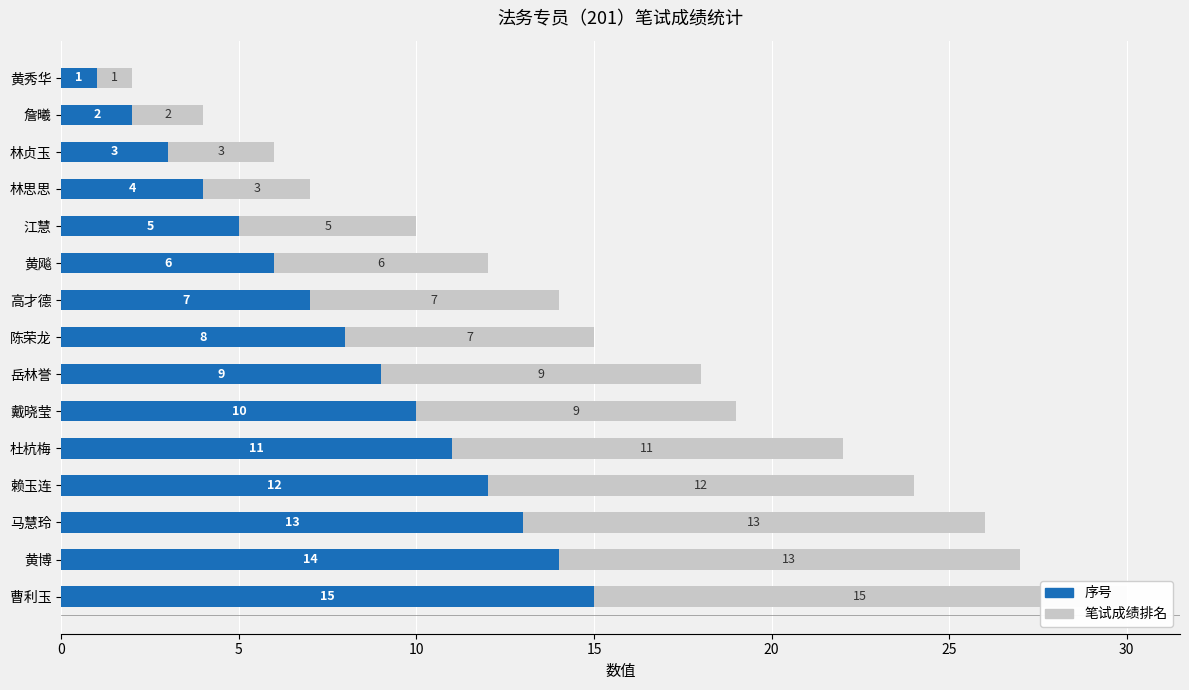

At how many categories does at least one series exceed 5?

10